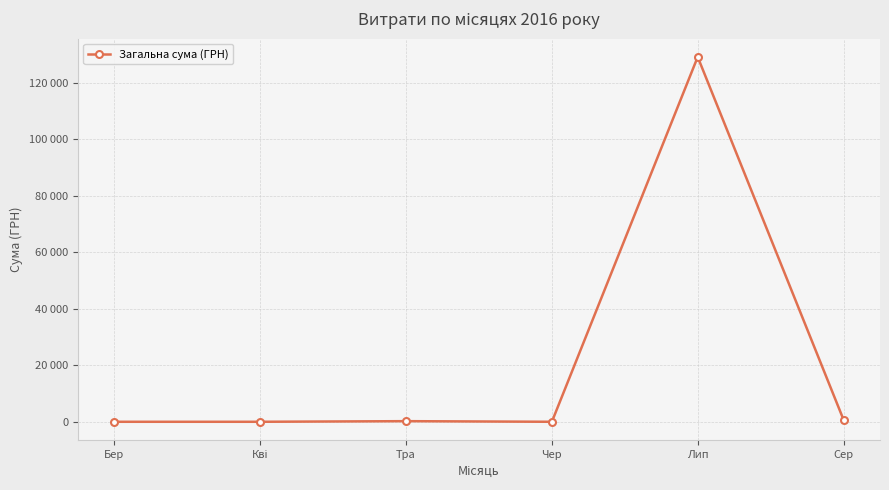

Which category has the highest value across all series?

Лип